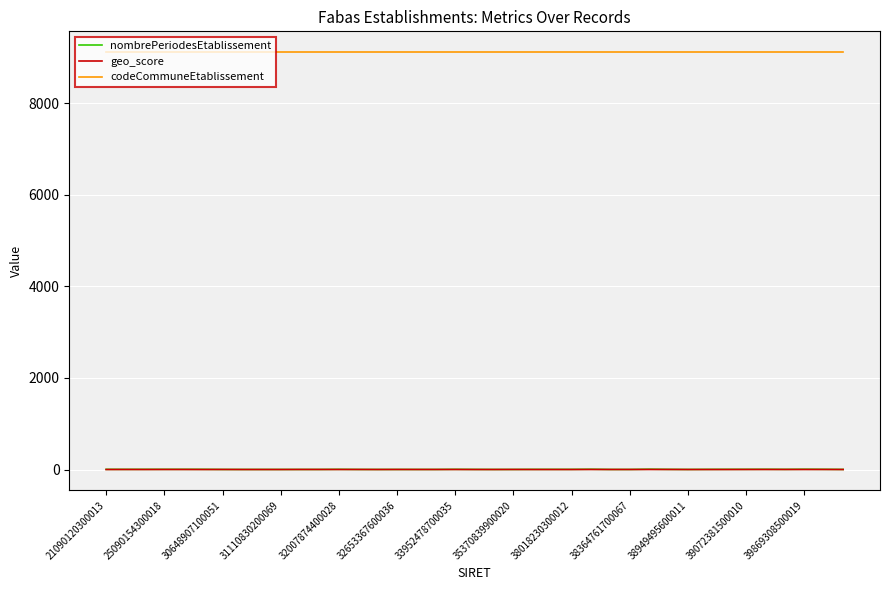

True or false: codeCommuneEtablissement and geo_score intersect in this chart.

False